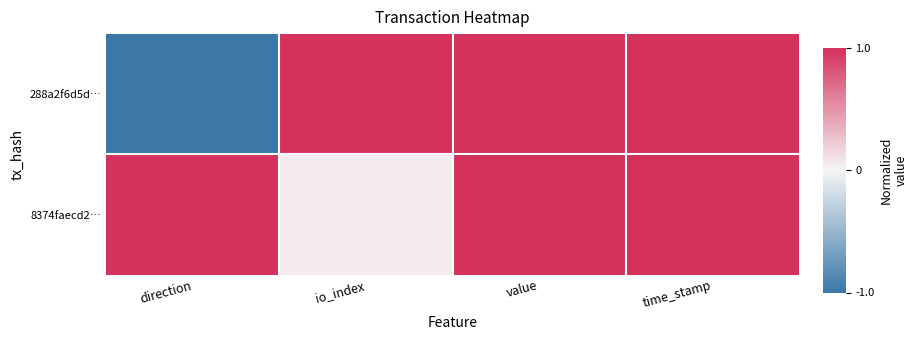

Which series has the largest total across all categories?

8374faecd2…